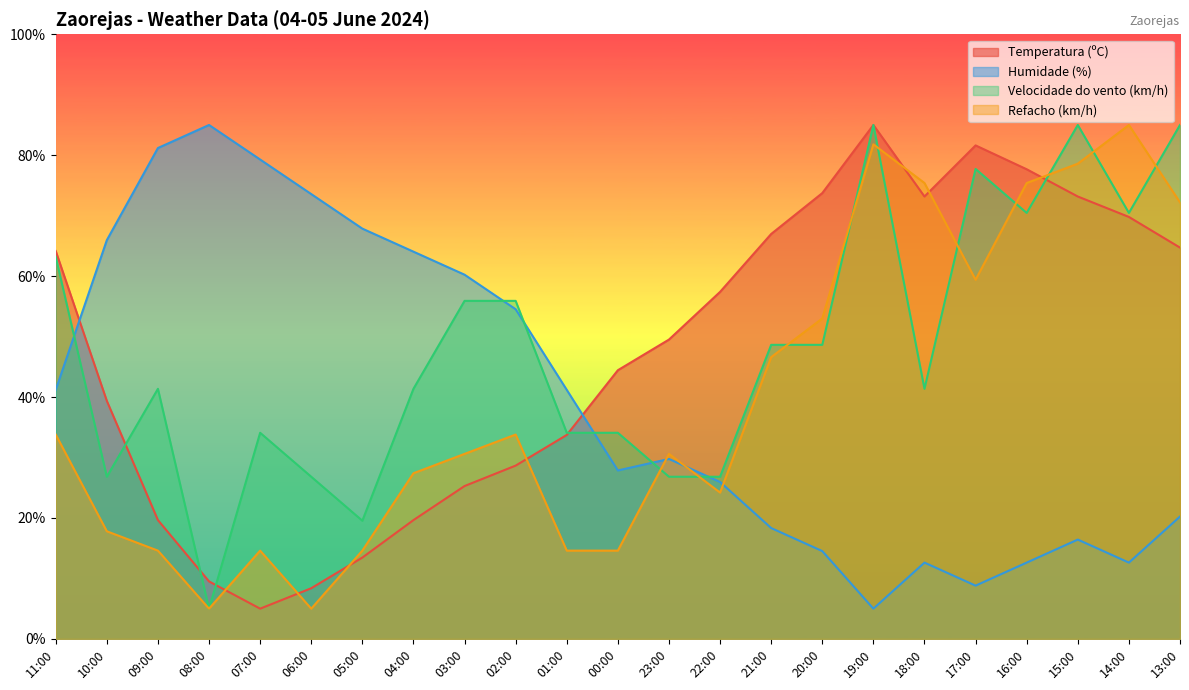

Reading left to right, list all the values displayed in this chart.

Temperatura (ºC): 11:00=64.2	10:00=39.4	09:00=19.6	08:00=9.5	07:00=5.0	06:00=8.4	05:00=13.5	04:00=19.6	03:00=25.3	02:00=28.7	01:00=33.7	00:00=44.4	23:00=49.5	22:00=57.4	21:00=67.0	20:00=73.7	19:00=85.0	18:00=73.2	17:00=81.6	16:00=77.7	15:00=73.2	14:00=69.8	13:00=64.7
Humidade (%): 11:00=41.2	10:00=66.0	09:00=81.2	08:00=85.0	07:00=79.3	06:00=73.6	05:00=67.9	04:00=64.0	03:00=60.2	02:00=54.5	01:00=41.2	00:00=27.9	23:00=29.8	22:00=26.0	21:00=18.3	20:00=14.5	19:00=5.0	18:00=12.6	17:00=8.8	16:00=12.6	15:00=16.4	14:00=12.6	13:00=20.2
Velocidade do vento (km/h): 11:00=63.2	10:00=26.8	09:00=41.4	08:00=5.0	07:00=34.1	06:00=26.8	05:00=19.5	04:00=41.4	03:00=55.9	02:00=55.9	01:00=34.1	00:00=34.1	23:00=26.8	22:00=26.8	21:00=48.6	20:00=48.6	19:00=85.0	18:00=41.4	17:00=77.7	16:00=70.5	15:00=85.0	14:00=70.5	13:00=85.0
Refacho (km/h): 11:00=33.8	10:00=17.8	09:00=14.6	08:00=5.0	07:00=14.6	06:00=5.0	05:00=14.6	04:00=27.4	03:00=30.6	02:00=33.8	01:00=14.6	00:00=14.6	23:00=30.6	22:00=24.2	21:00=46.6	20:00=53.0	19:00=81.8	18:00=75.4	17:00=59.4	16:00=75.4	15:00=78.6	14:00=85.0	13:00=72.2